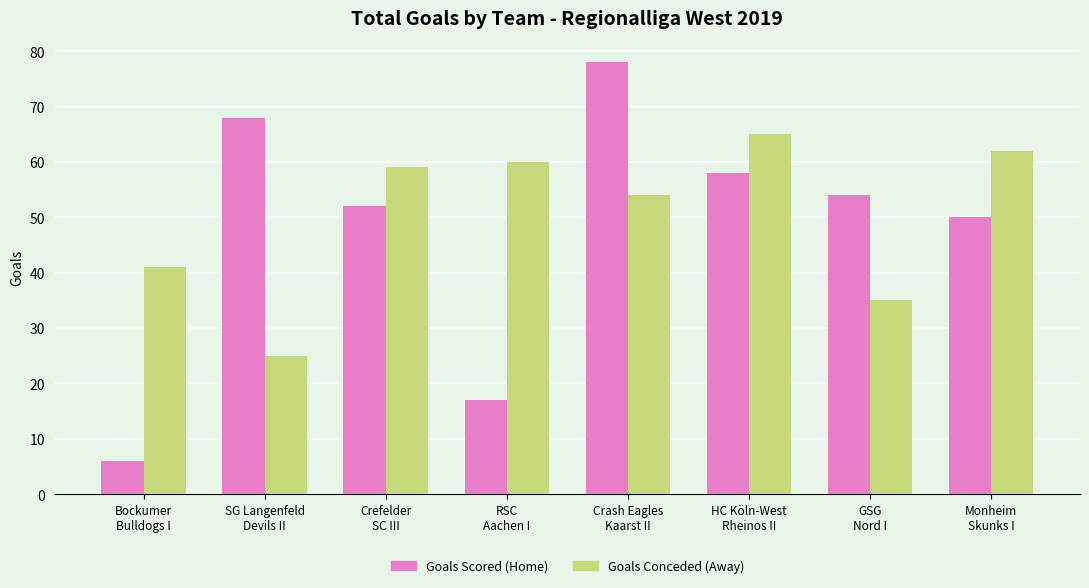

What is the difference between the Goals Conceded (Away) values at Crefelder
SC III and Monheim
Skunks I?

3